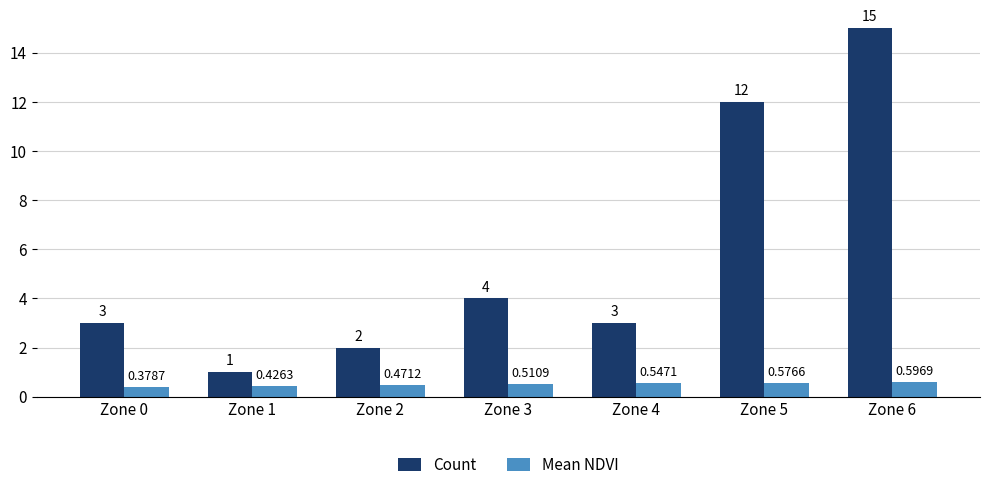

What is the maximum value shown in the chart?

15.0